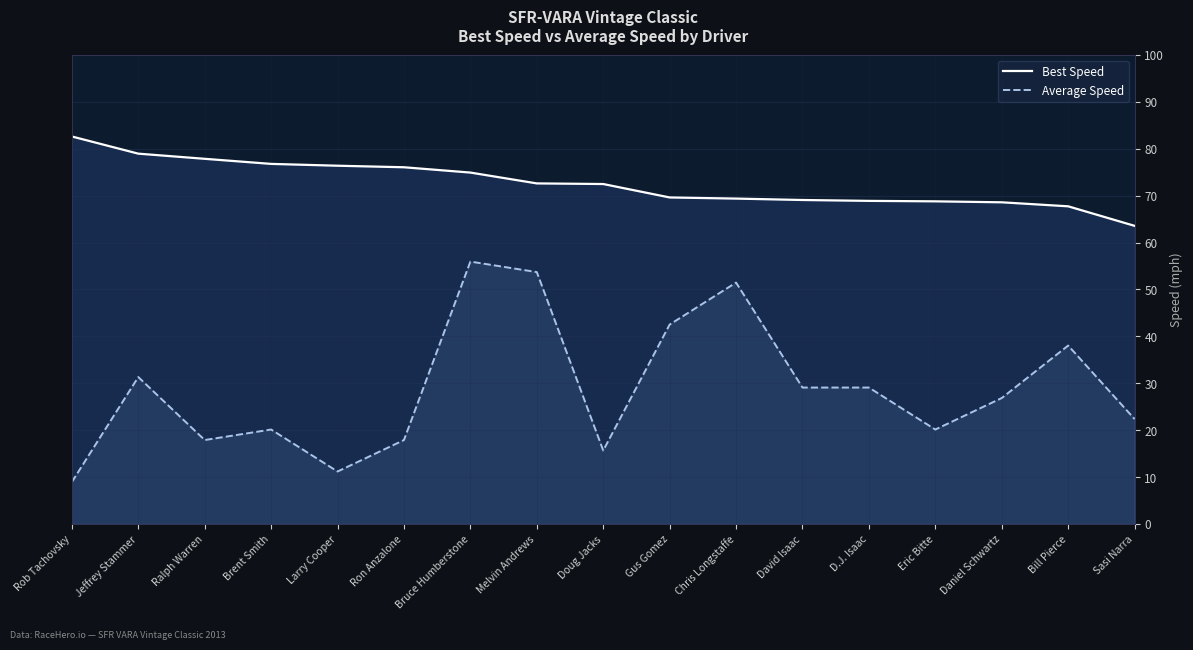

True or false: Average Speed and Best Speed cross at least once.

False